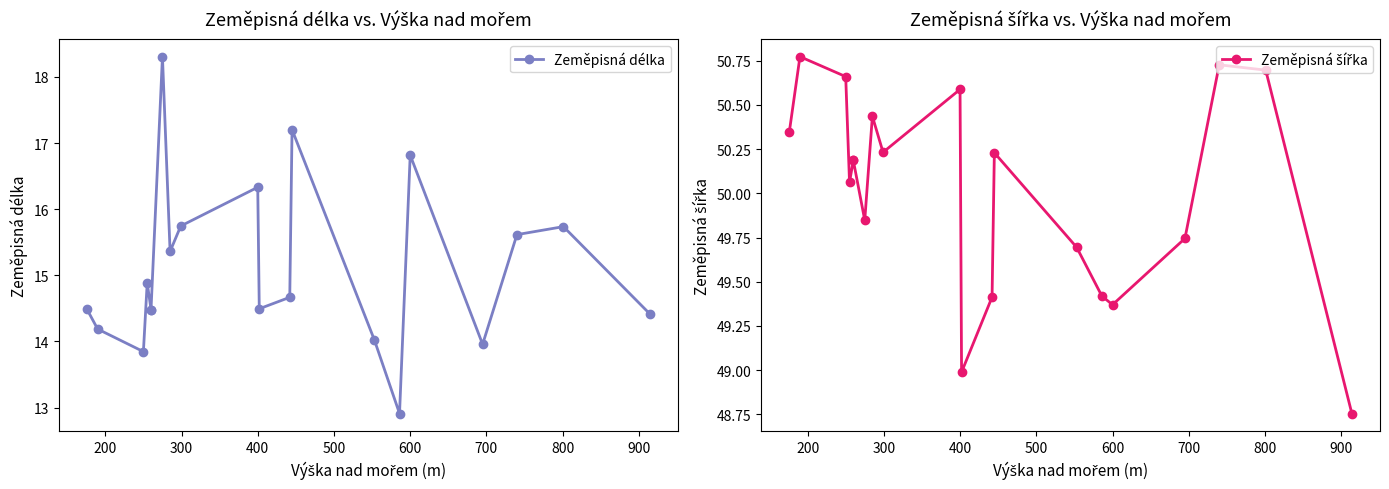

What is the highest value of the Zeměpisná šířka series?

50.8